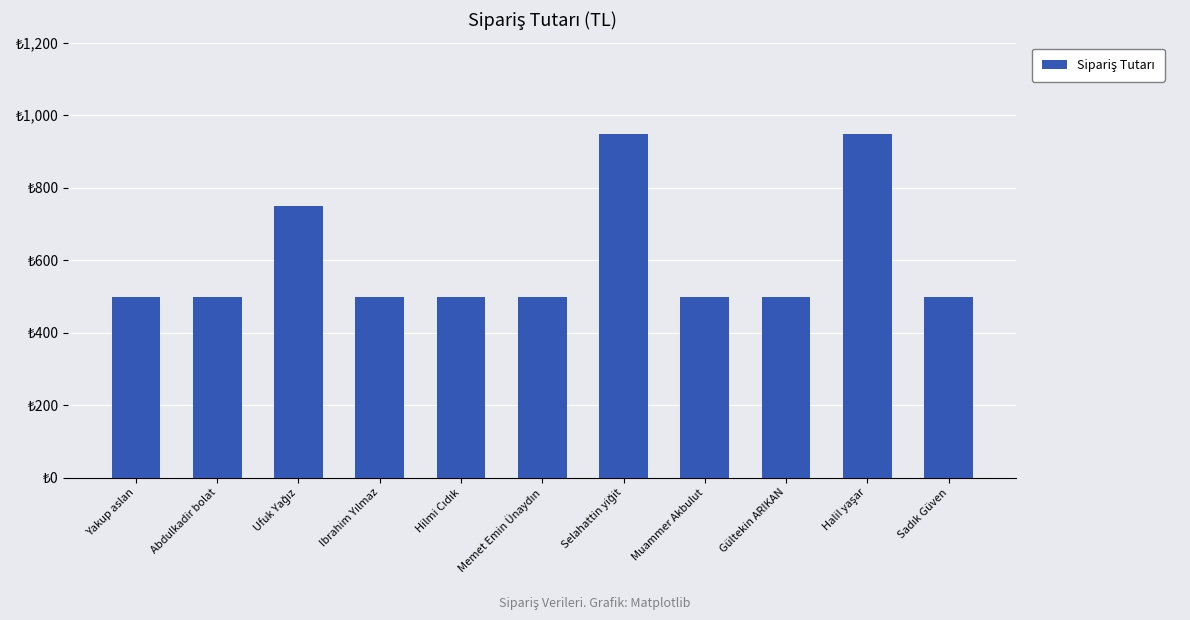

What is the change in value from Abdulkadir bolat to Ufuk Yağız?

+250